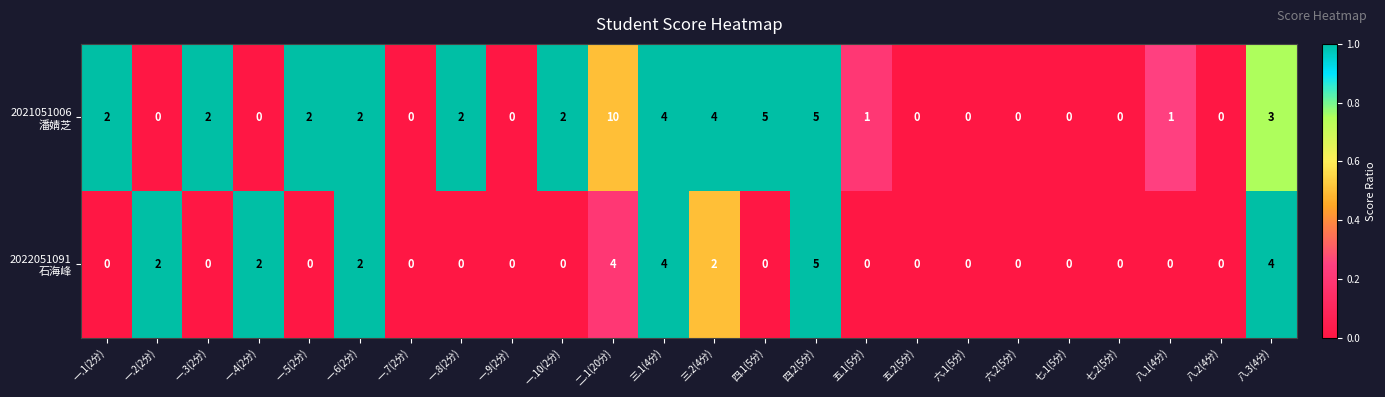

At which category is the sum across all series the highest?

二.1(20分)